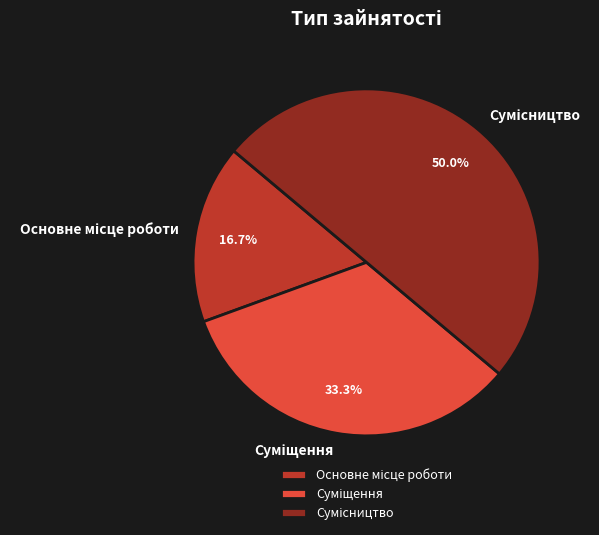

What percentage do Сумісництво and Основне місце роботи together represent?

66.7%